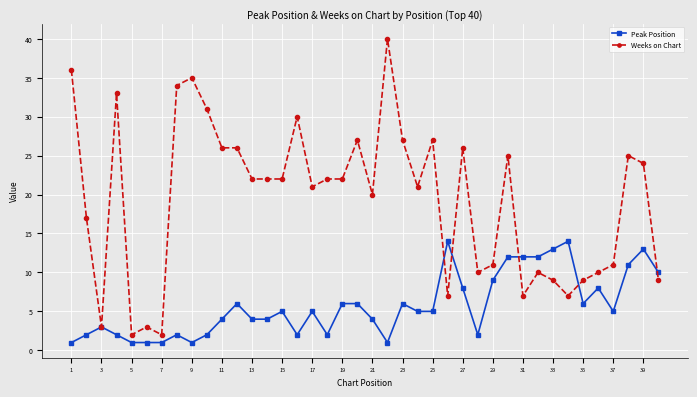

Which series has the largest range (max minus min)?

Weeks on Chart